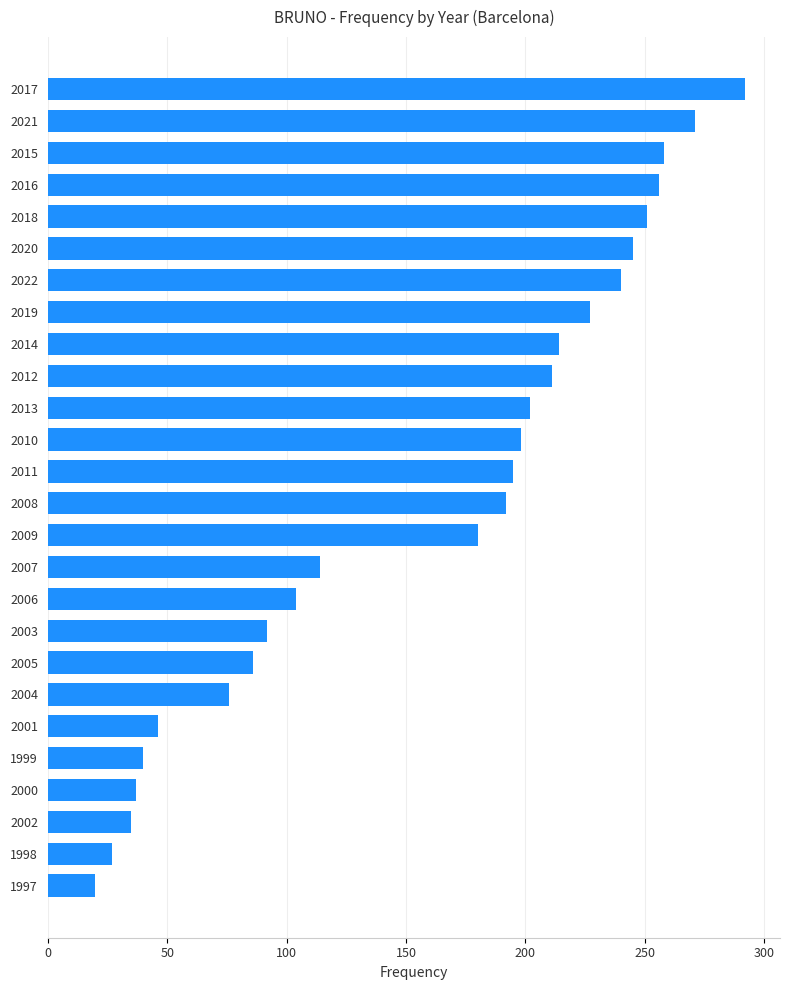

Between 2015 and 2011, which is larger?

2015